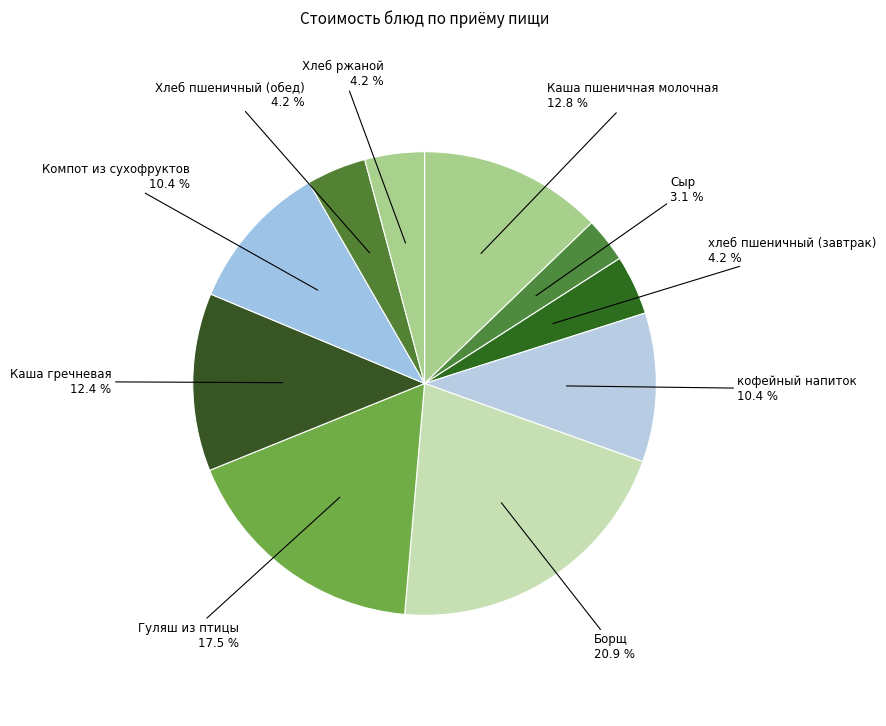

Is it true that Каша гречневая is 18% of the pie?

False